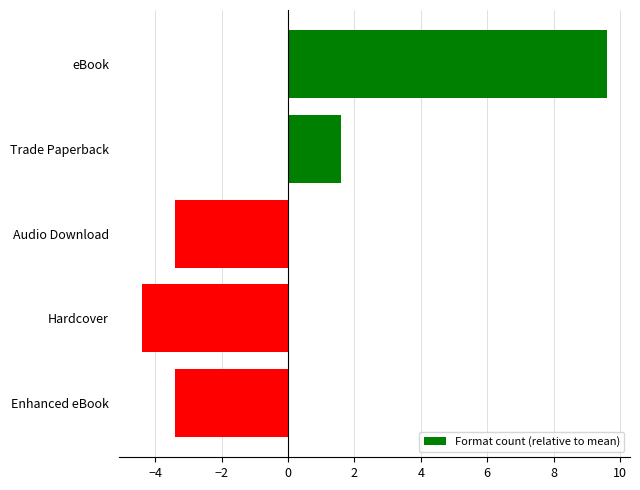

What is the label of the 5th bar from the top?

Enhanced eBook